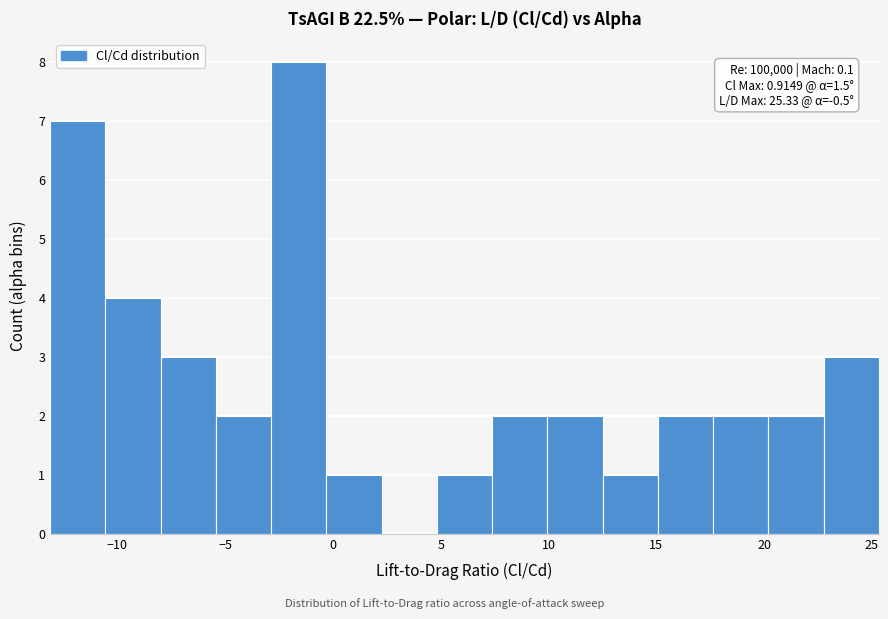

Which range on the x-axis has the tallest bar?

-3.0 to -0.5